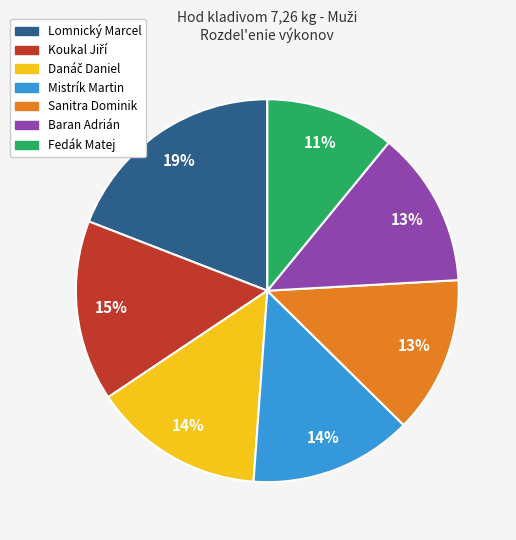

Is it true that Mistrík Martin is 14% of the pie?

True